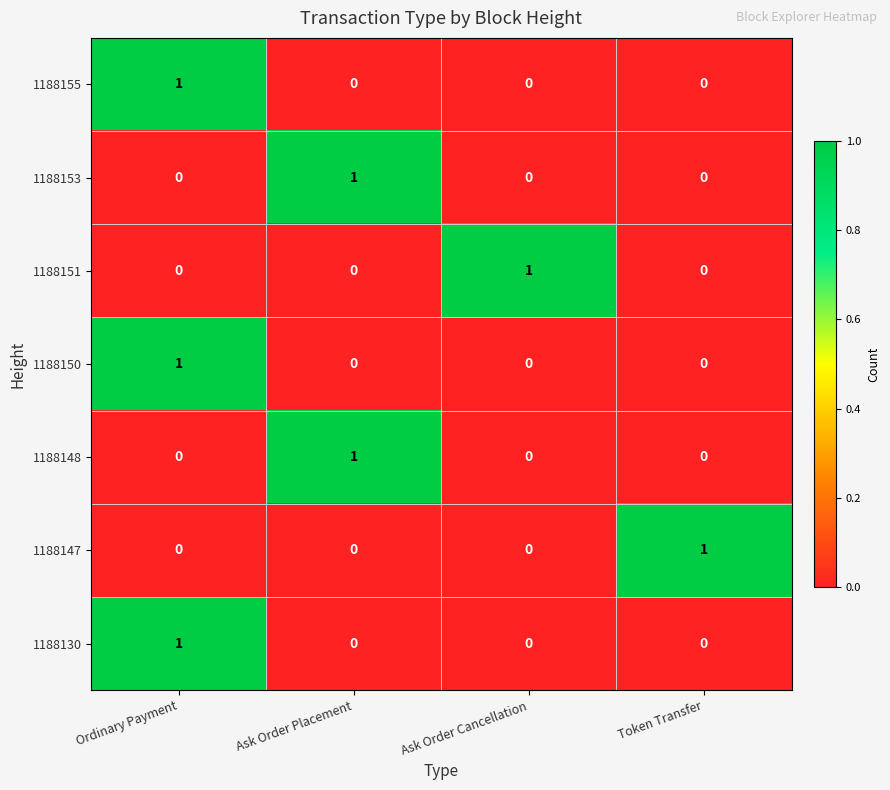

At which category is the sum across all series the highest?

Ordinary Payment